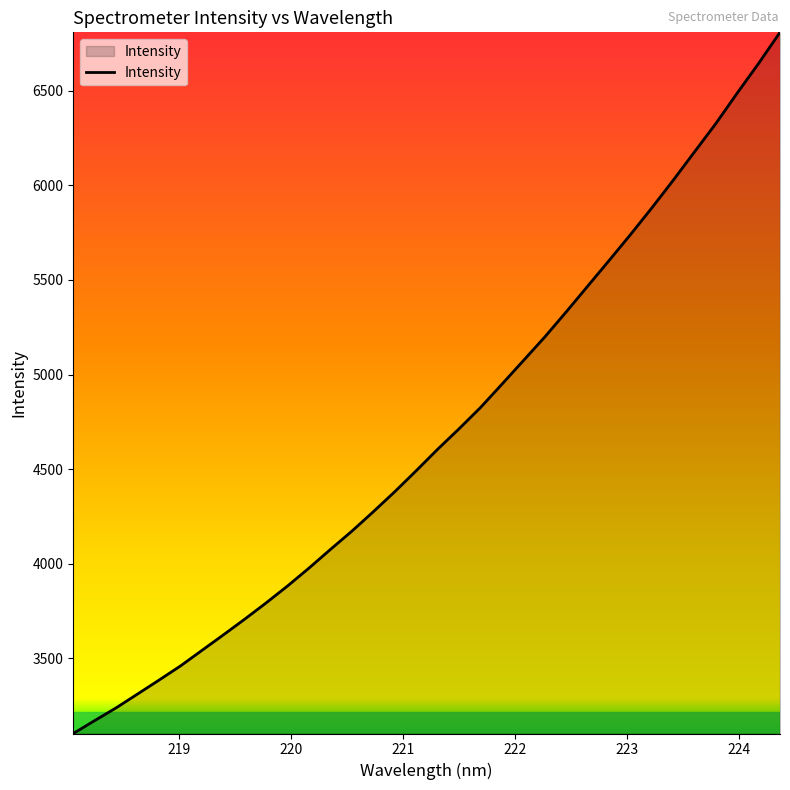

What is the maximum value shown in the chart?

6809.7